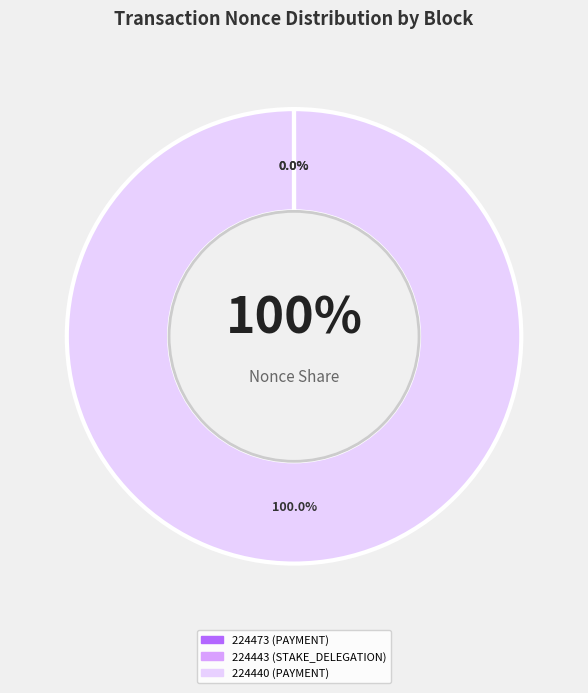

Which slice is the smallest?

224443